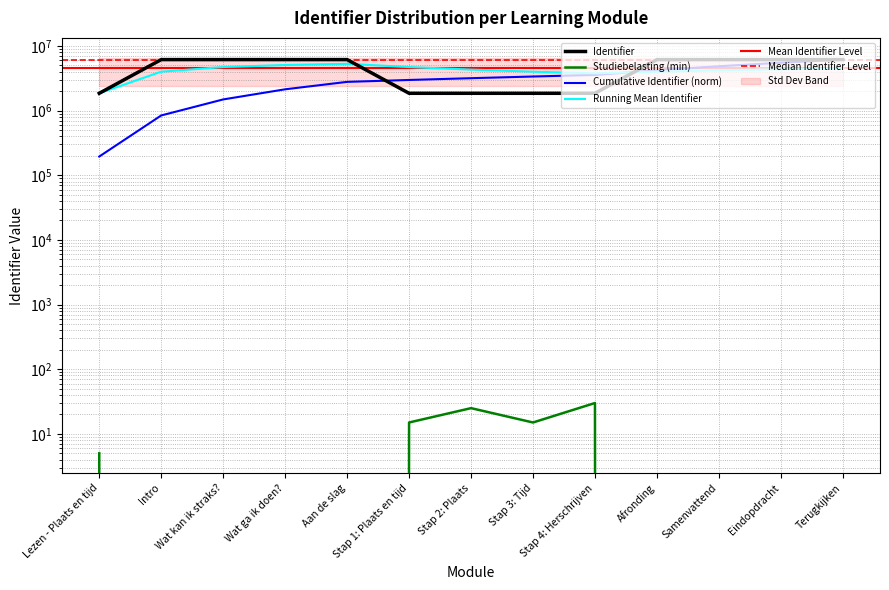

What is the difference between the values at Terugkijken and Stap 4: Herschrijven?

4298283